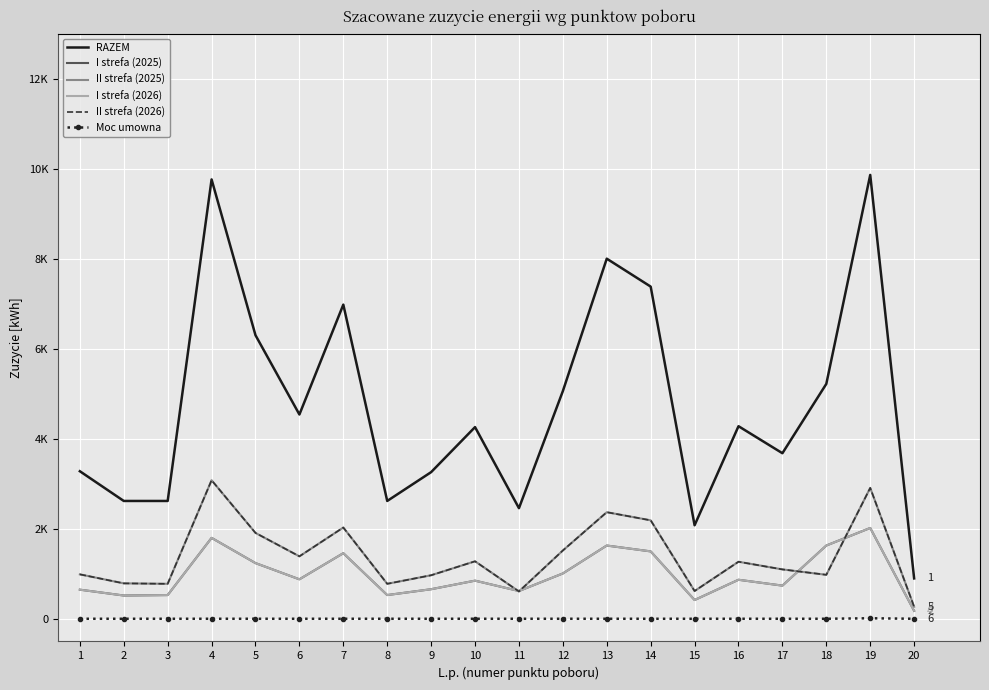

What is the spread (max minus min) of values at 9?

3256